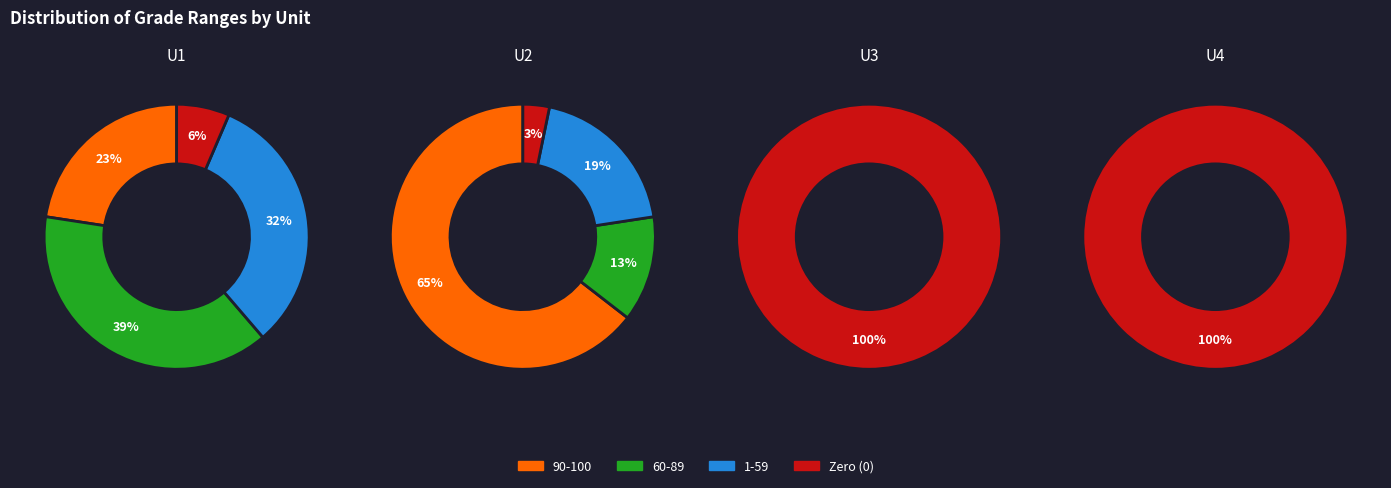

Do 2 and 1 together represent more than half of the pie?

Yes